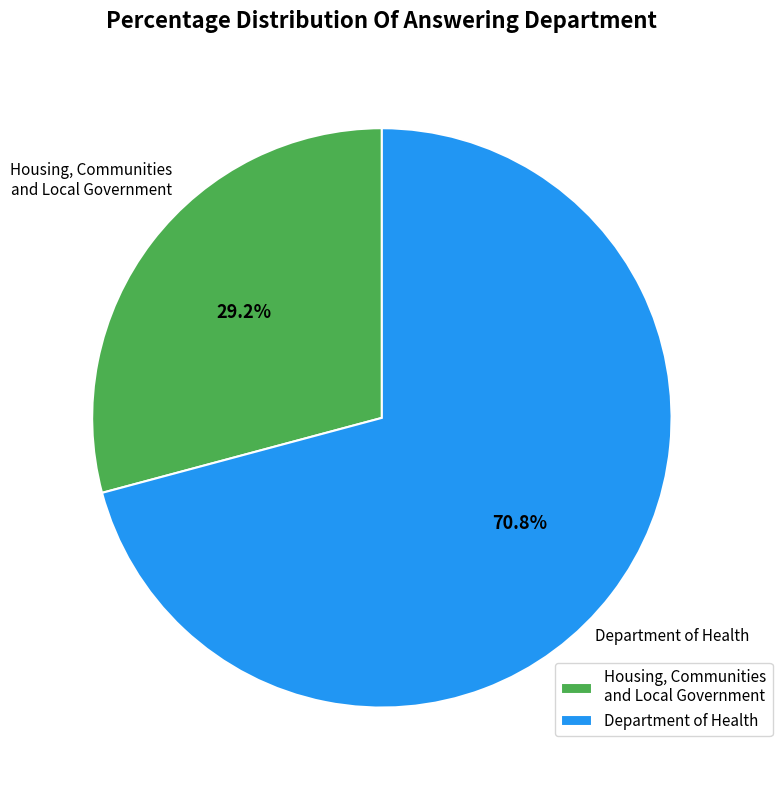

Which category has the biggest portion of the pie?

Department of Health